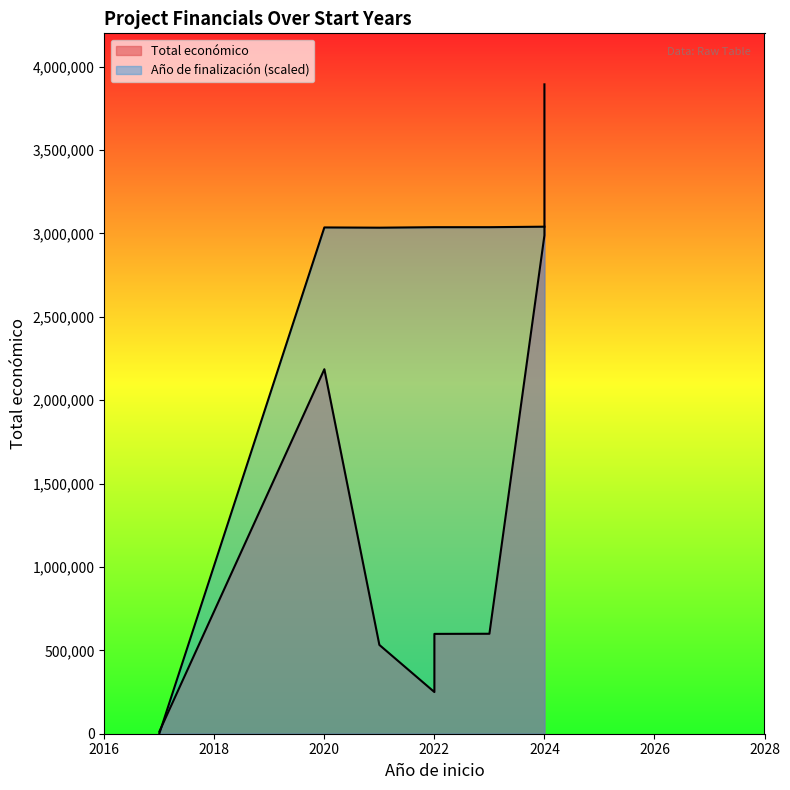

Where is the first local minimum?

2021